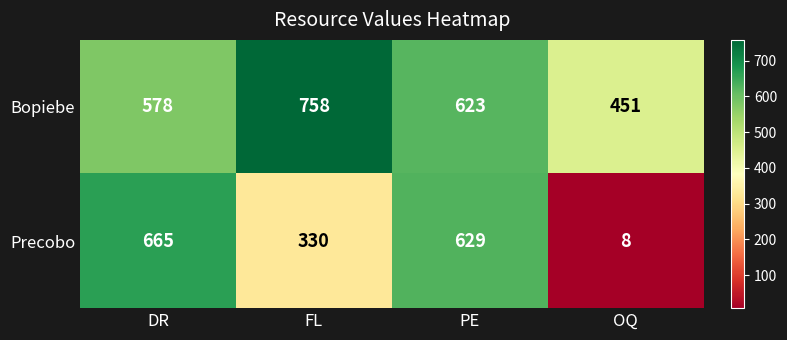

Which series has the largest total across all categories?

Bopiebe